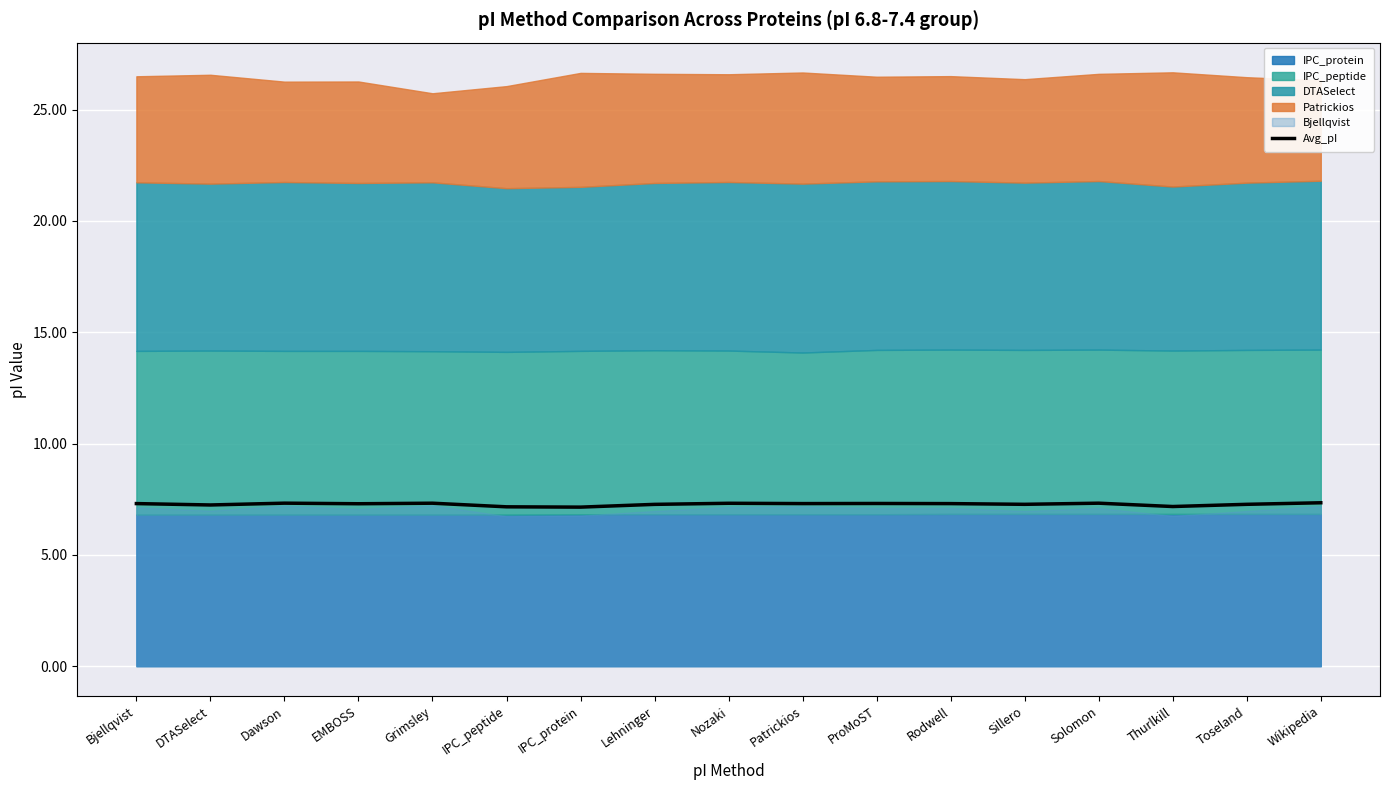

What is the average value?

7.3